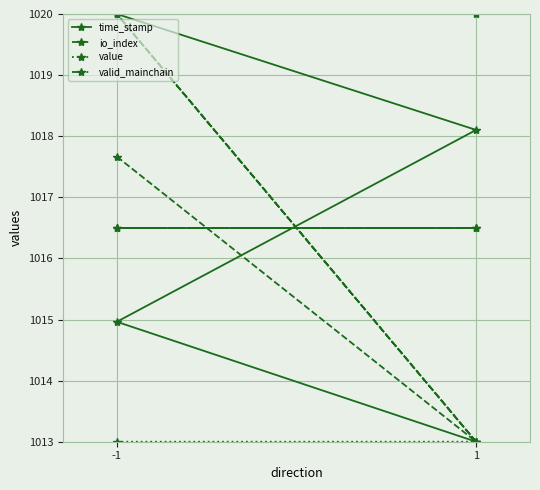

Which series has the largest total across all categories?

time_stamp